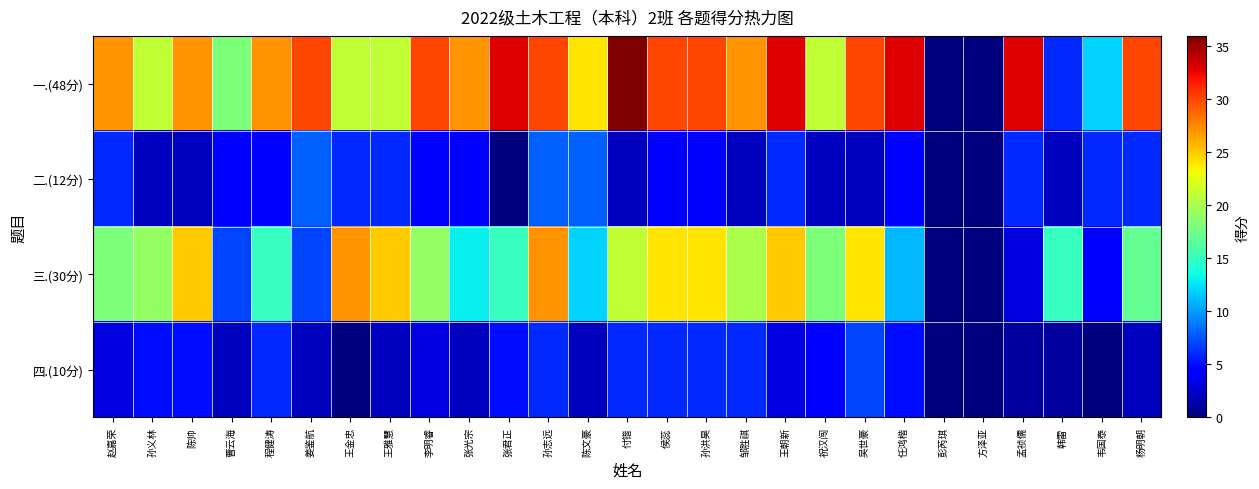

Reading left to right, transcribe all the data shown in this chart.

一.(48分): 赵嘉荣=27	孙义林=21	陈帅=27	曹云海=18	程健涛=27	姜鉴航=30	王金忠=21	王雅慧=21	李明睿=30	张光宗=27	张君正=33	孙志远=30	陈文豪=24	付锴=36	侯蕊=30	孙洪昊=30	邹胜祺=27	王朝新=33	祝汉闯=21	吴世豪=30	任鸿楷=33	彭芮琪=0	方泽亚=0	孟祯儒=33	韩雷=6	韦国泰=12	杨明朝=30
二.(12分): 赵嘉荣=6	孙义林=2	陈帅=2	曹云海=4	程健涛=4	姜鉴航=8	王金忠=6	王雅慧=6	李明睿=4	张光宗=4	张君正=0	孙志远=8	陈文豪=8	付锴=2	侯蕊=4	孙洪昊=4	邹胜祺=2	王朝新=6	祝汉闯=2	吴世豪=2	任鸿楷=4	彭芮琪=0	方泽亚=0	孟祯儒=6	韩雷=2	韦国泰=6	杨明朝=6
三.(30分): 赵嘉荣=18	孙义林=19	陈帅=25	曹云海=7	程健涛=15	姜鉴航=7	王金忠=27	王雅慧=25	李明睿=19	张光宗=13	张君正=15	孙志远=27	陈文豪=12	付锴=21	侯蕊=24	孙洪昊=24	邹胜祺=20	王朝新=25	祝汉闯=18	吴世豪=24	任鸿楷=11	彭芮琪=0	方泽亚=0	孟祯儒=3	韩雷=15	韦国泰=4	杨明朝=17
四.(10分): 赵嘉荣=3	孙义林=5	陈帅=5	曹云海=2	程健涛=6	姜鉴航=2	王金忠=0	王雅慧=2	李明睿=3	张光宗=2	张君正=5	孙志远=6	陈文豪=2	付锴=6	侯蕊=6	孙洪昊=6	邹胜祺=6	王朝新=3	祝汉闯=4	吴世豪=7	任鸿楷=5	彭芮琪=0	方泽亚=0	孟祯儒=1	韩雷=1	韦国泰=0	杨明朝=2